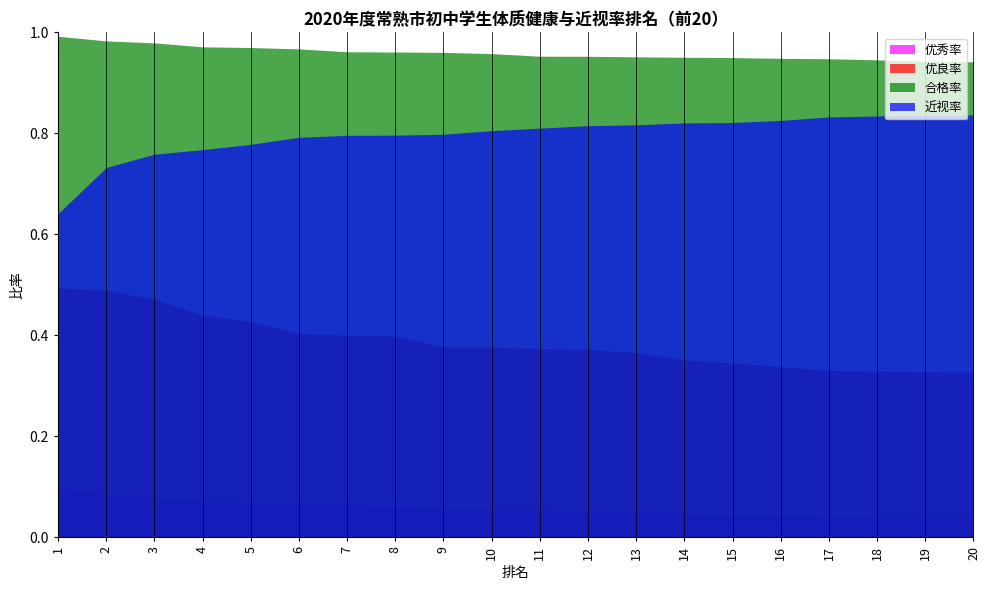

True or false: 优良率 and 优秀率 intersect in this chart.

False